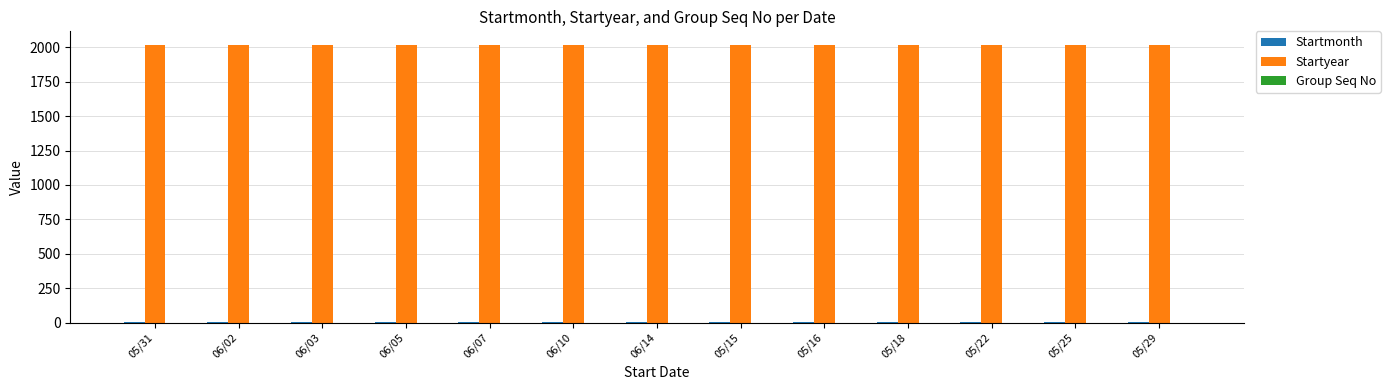

What is the total value across all series at 06/05?

2021